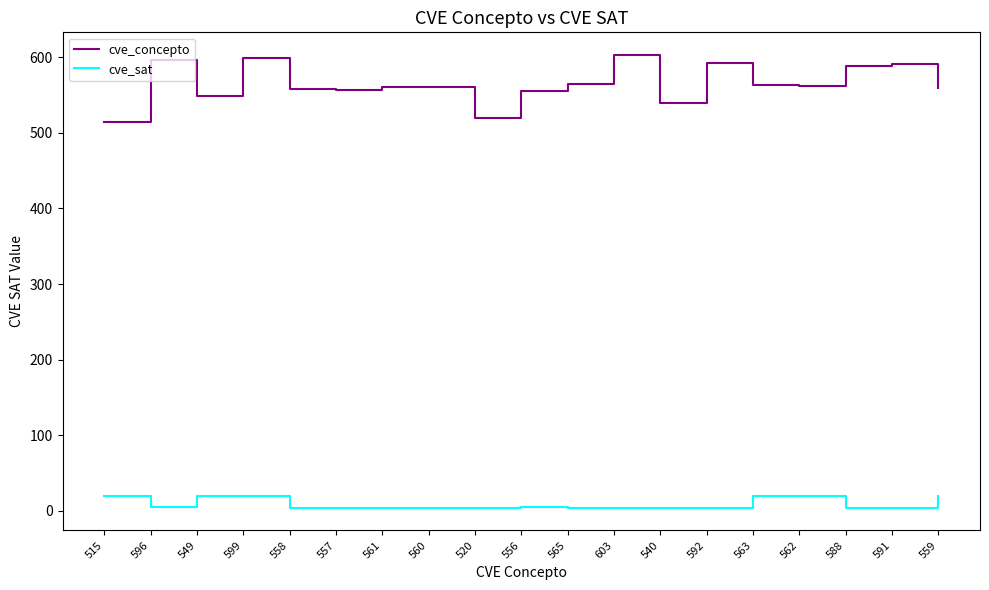

What is the difference between the maximum and minimum values in the cve_sat series?

15